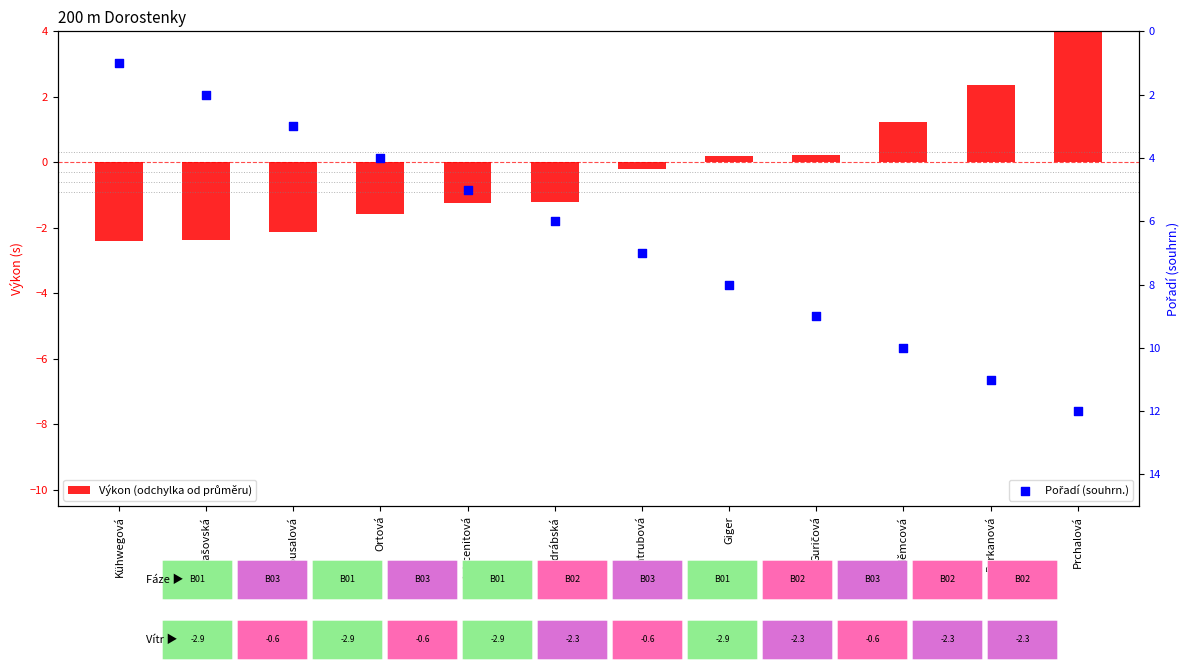

Which series has the largest total across all categories?

Pořadí (souhrn.)